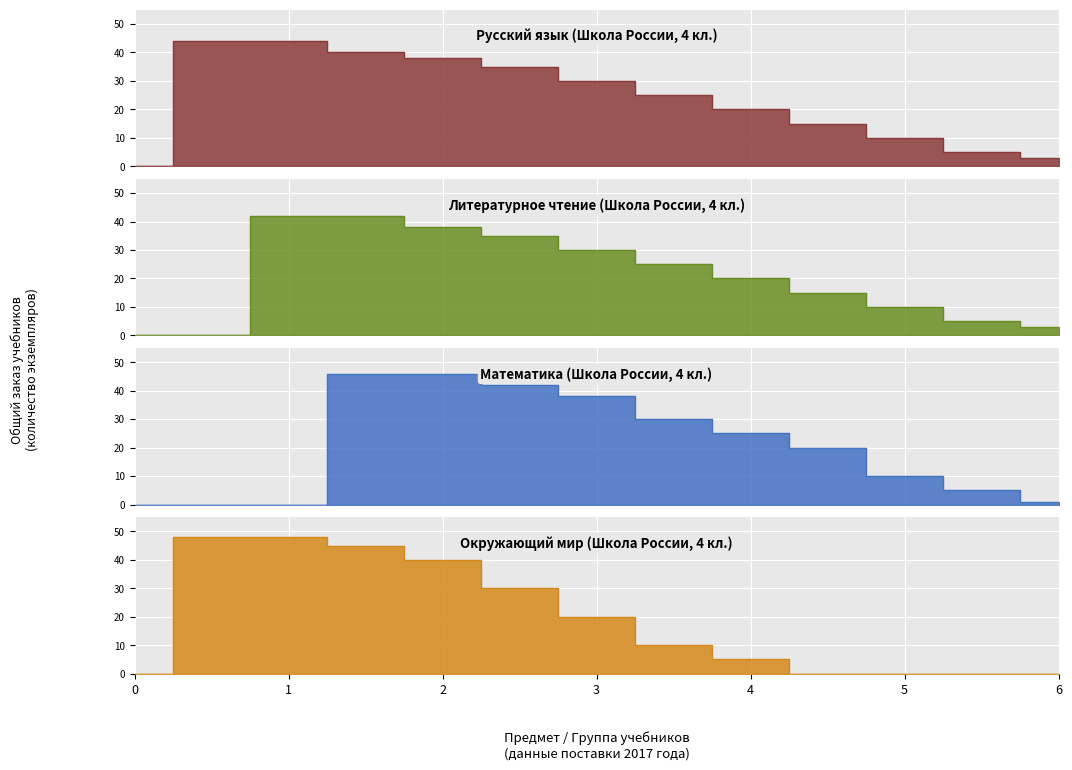

What is the difference between the maximum and minimum values in the Окружающий мир series?

48